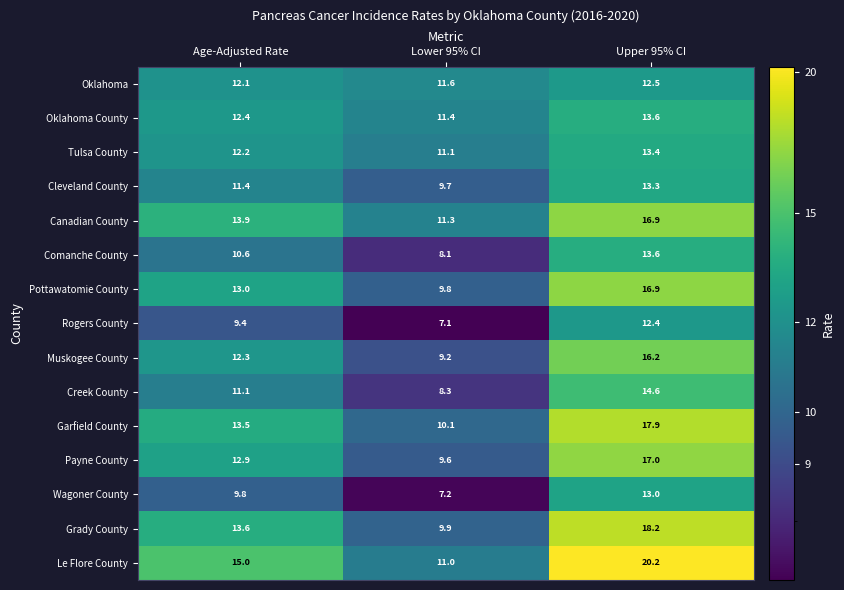

Which series has the widest spread of values?

Le Flore County